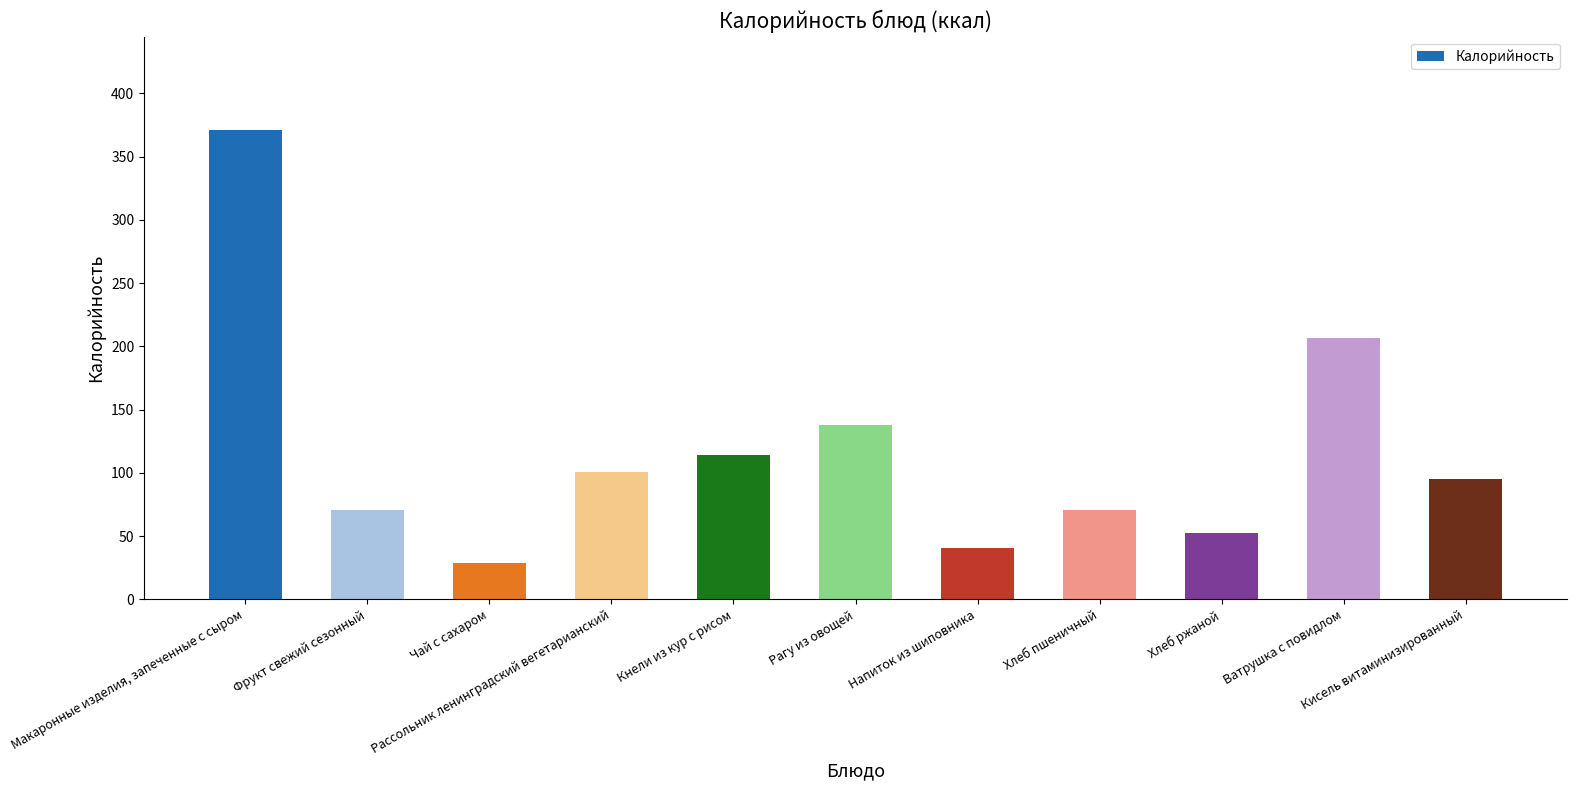

Reading right to left, extract all data points from this chart.

95.0	206.9	52.2	70.5	40.4	138.2	114.5	100.9	28.5	70.5	370.8